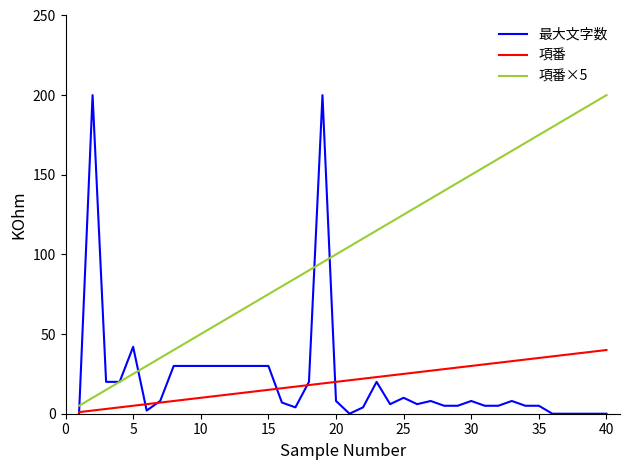

Which series has the largest total across all categories?

項番×5